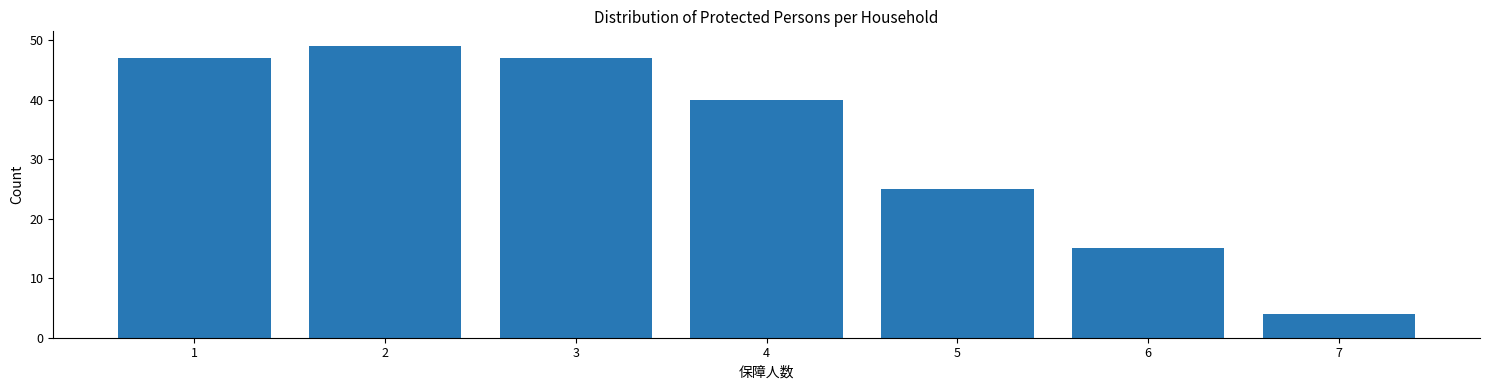

Reading right to left, transcribe all the data shown in this chart.

7=4	6=15	5=25	4=40	3=47	2=49	1=47